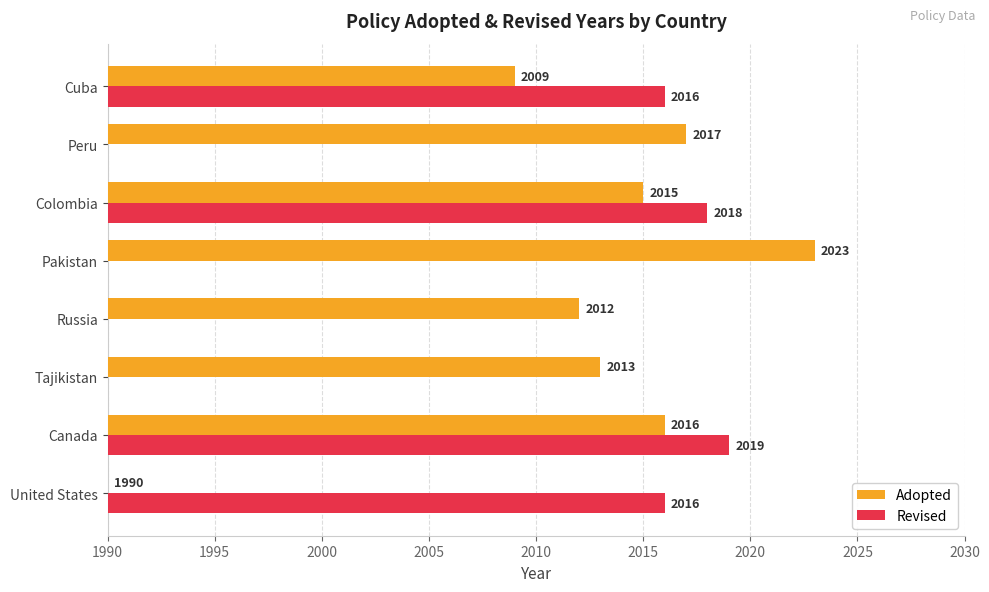

The Revised series shows 708 at Cuba. True or false?

False